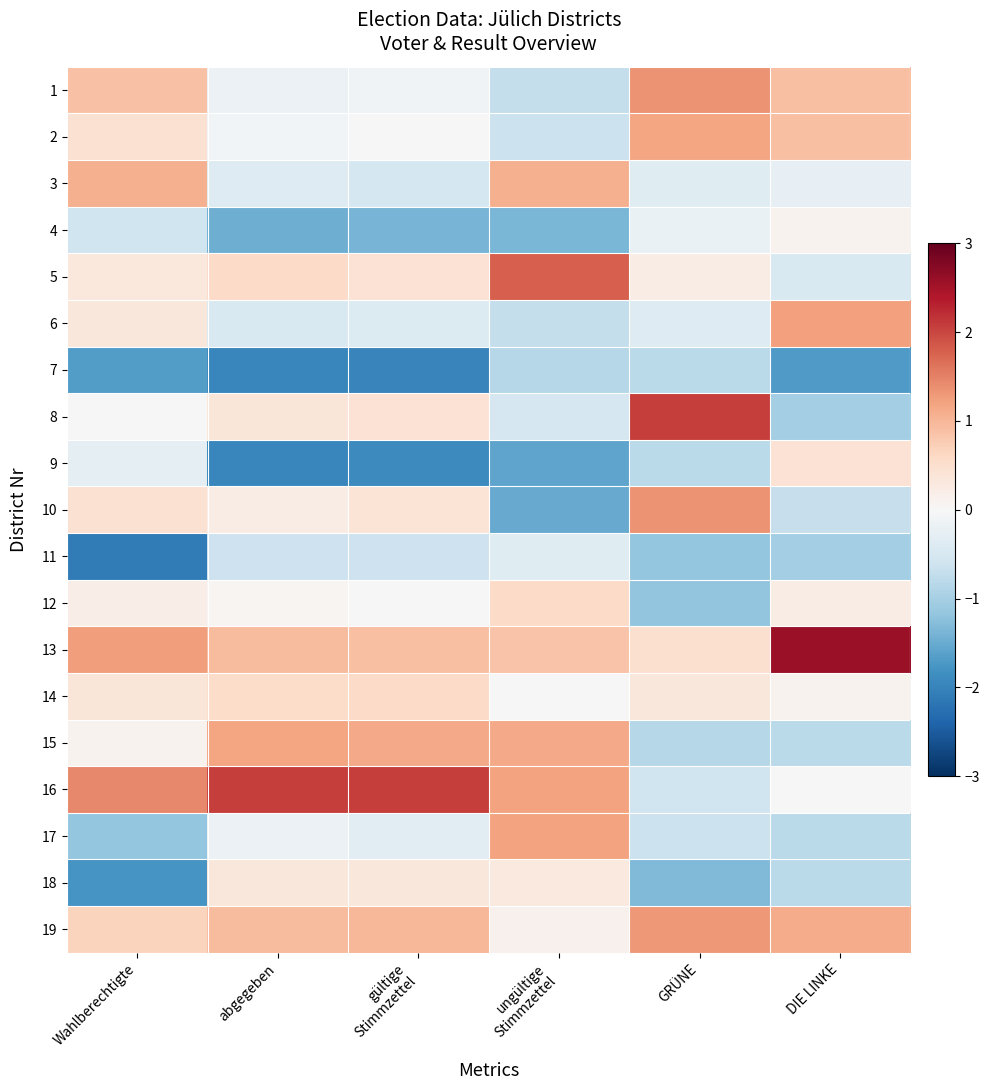

Between Wahlberechtigte and gültige
Stimmzettel, which is larger?

Wahlberechtigte